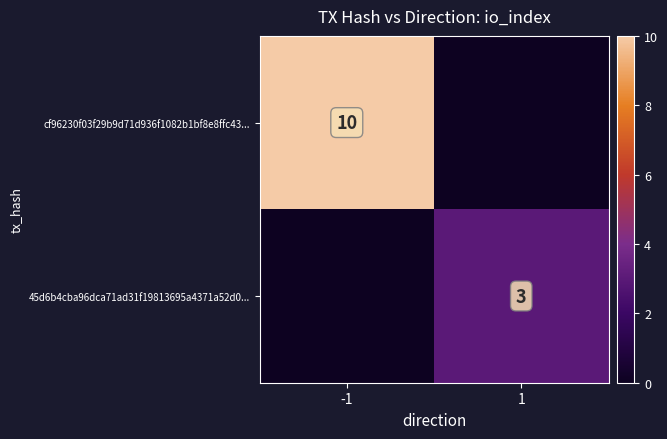

The cf96230f03f29b9d71d936f1082b1bf8e8ffc43... series shows 10 at -1. True or false?

True